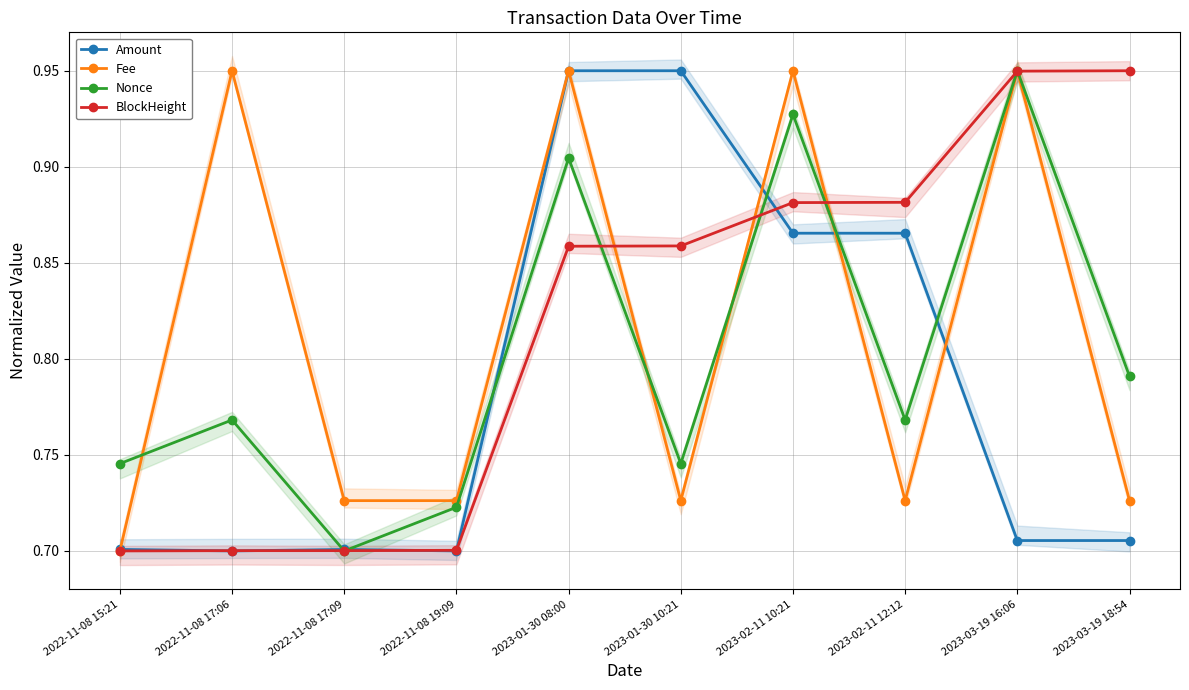

What are all the series names shown in the legend?

Amount, Fee, Nonce, BlockHeight